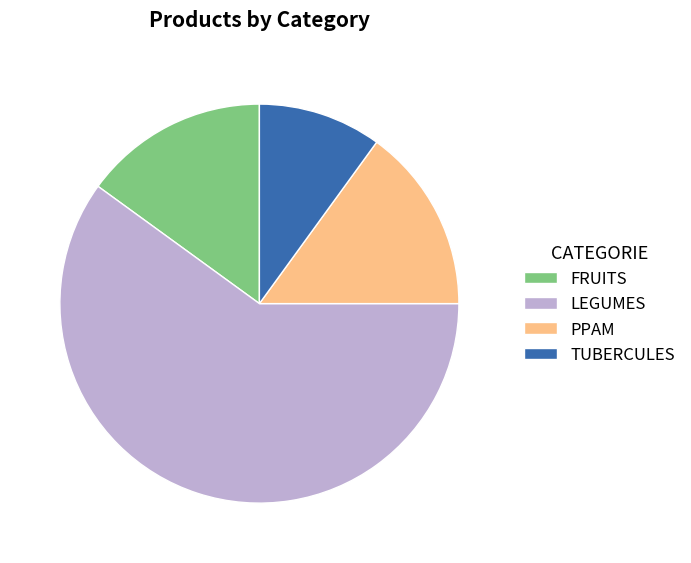

Which slice represents more than half of the pie?

LEGUMES